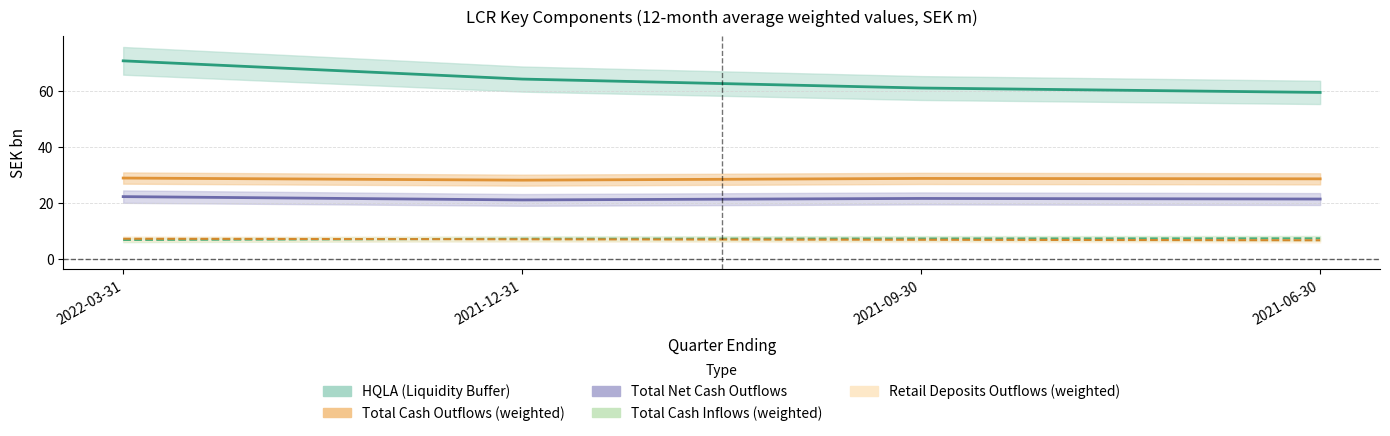

What is the greatest value displayed?

70.7